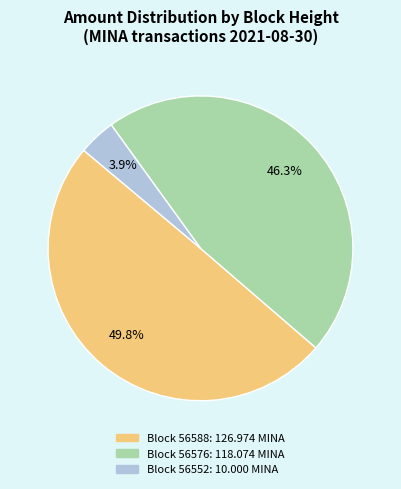

To the nearest percent, what is the difference between the largest and smallest slice percentages?

46%